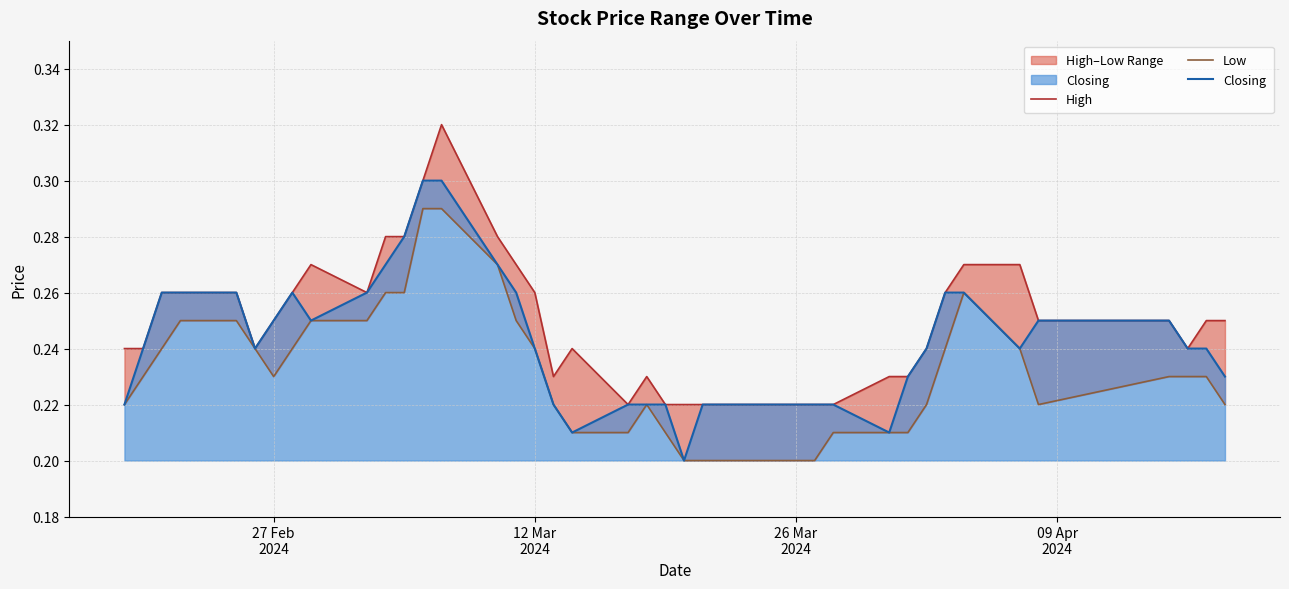

How many data points does each series have?

40